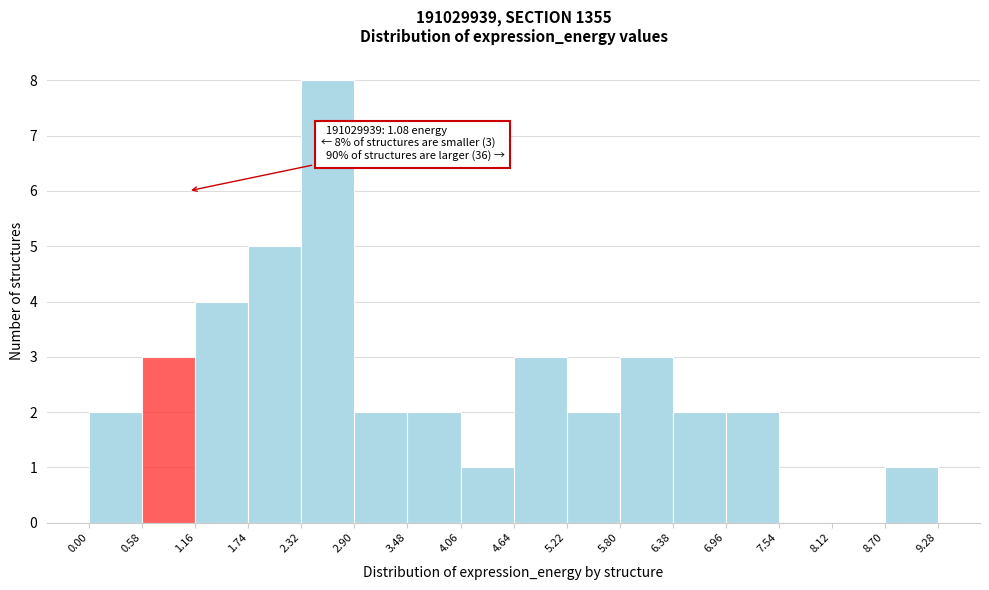

Over which range of the x-axis is the bar tallest?

2.32 to 2.90